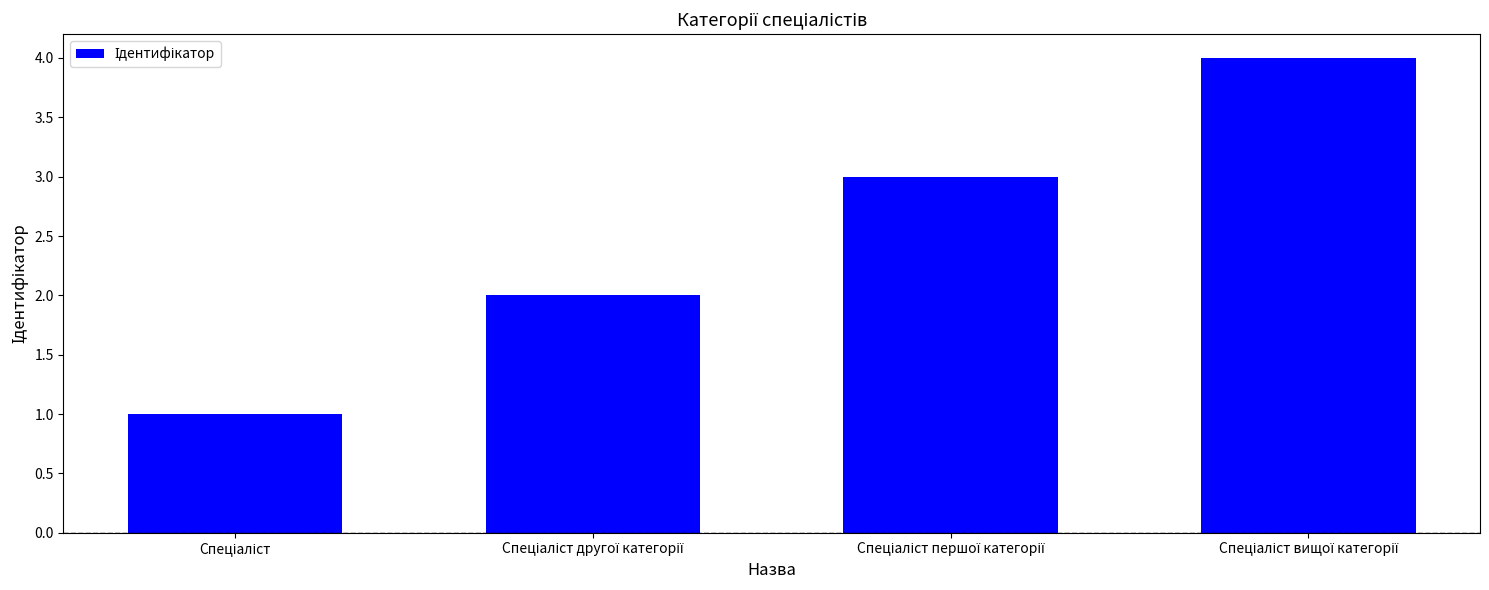

What is the difference between the maximum and minimum values?

3